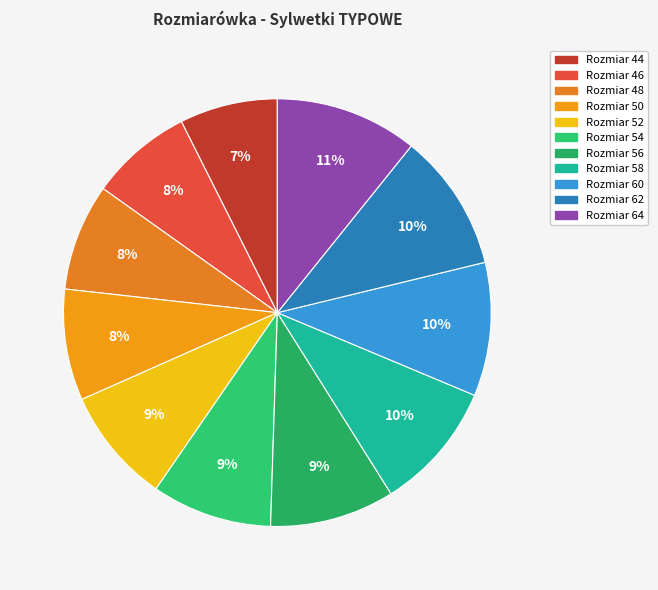

Which category has the smallest portion of the pie?

44